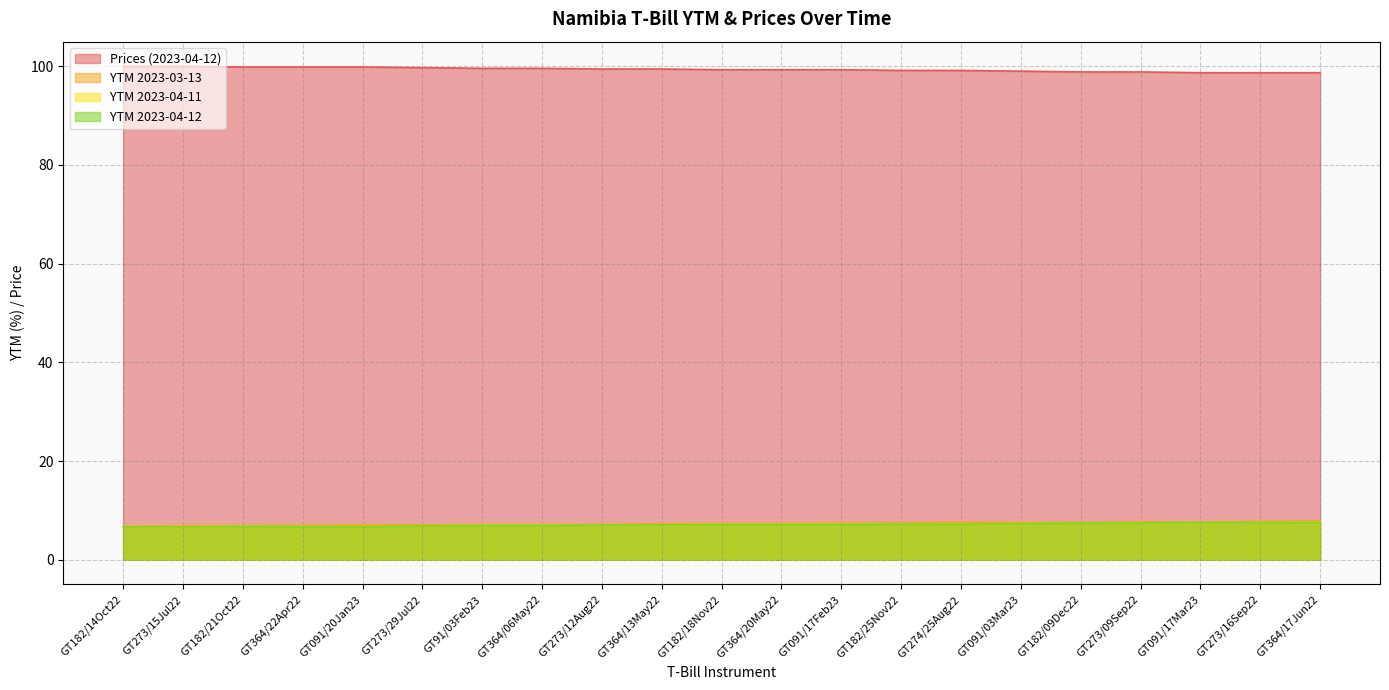

True or false: Prices (2023-04-12) has more than 1 interior local peaks.

False